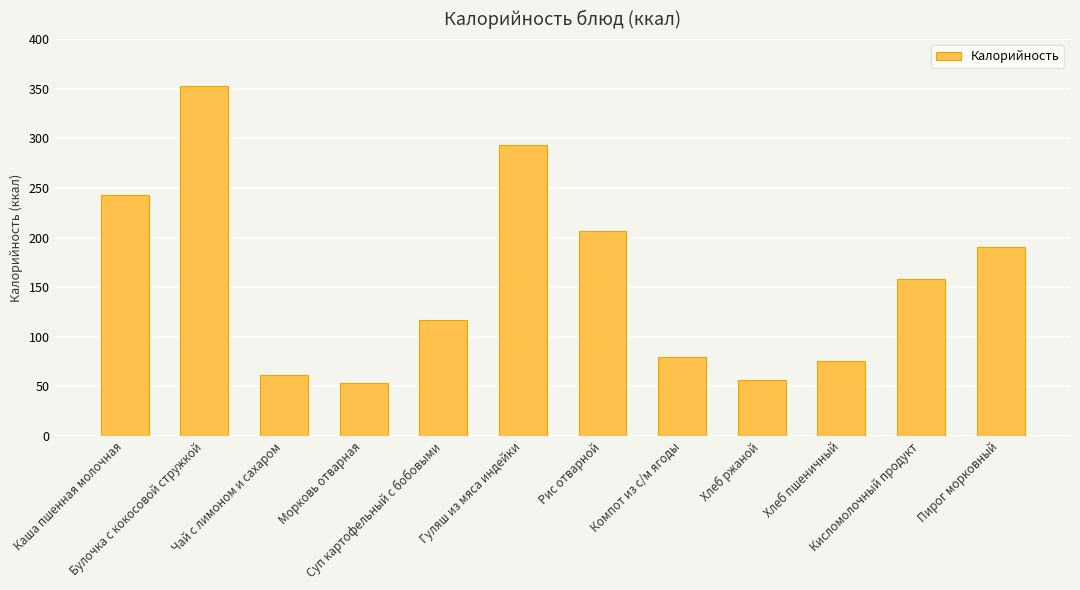

Reading left to right, what are all the values shown in this chart?

Каша пшенная молочная=243.0	Булочка с кокосовой стружкой=352.5	Чай с лимоном и сахаром=61.0	Морковь отварная=53.6	Суп картофельный с бобовыми=117.1	Гуляш из мяса индейки=293.3	Рис отварной=206.6	Компот из с/м ягоды=80.0	Хлеб ржаной=56.1	Хлеб пшеничный=75.8	Кисломолочный продукт=158.0	Пирог морковный=190.5